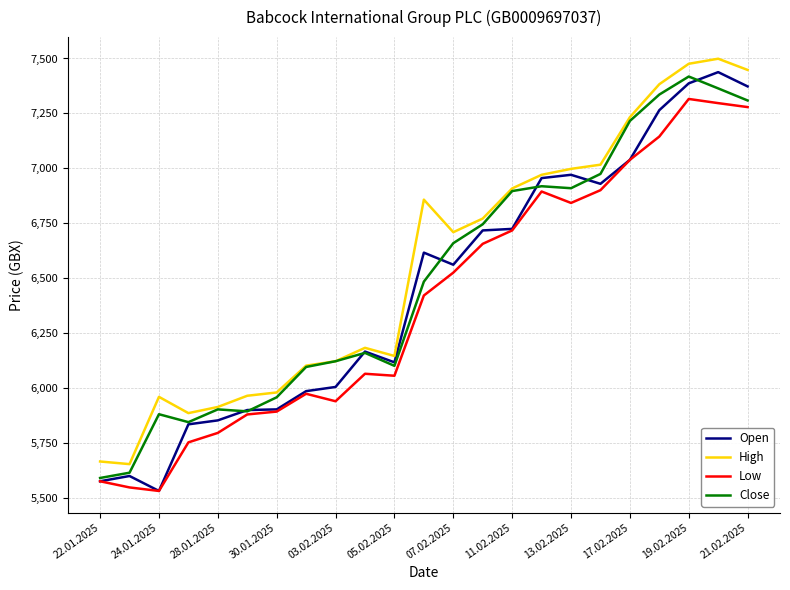

What is the greatest value displayed?

7499